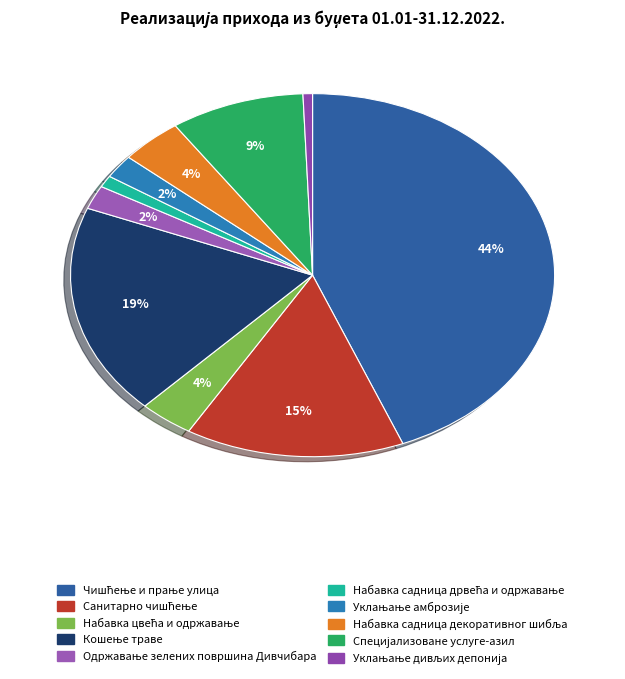

How many slices are in this pie chart?

10